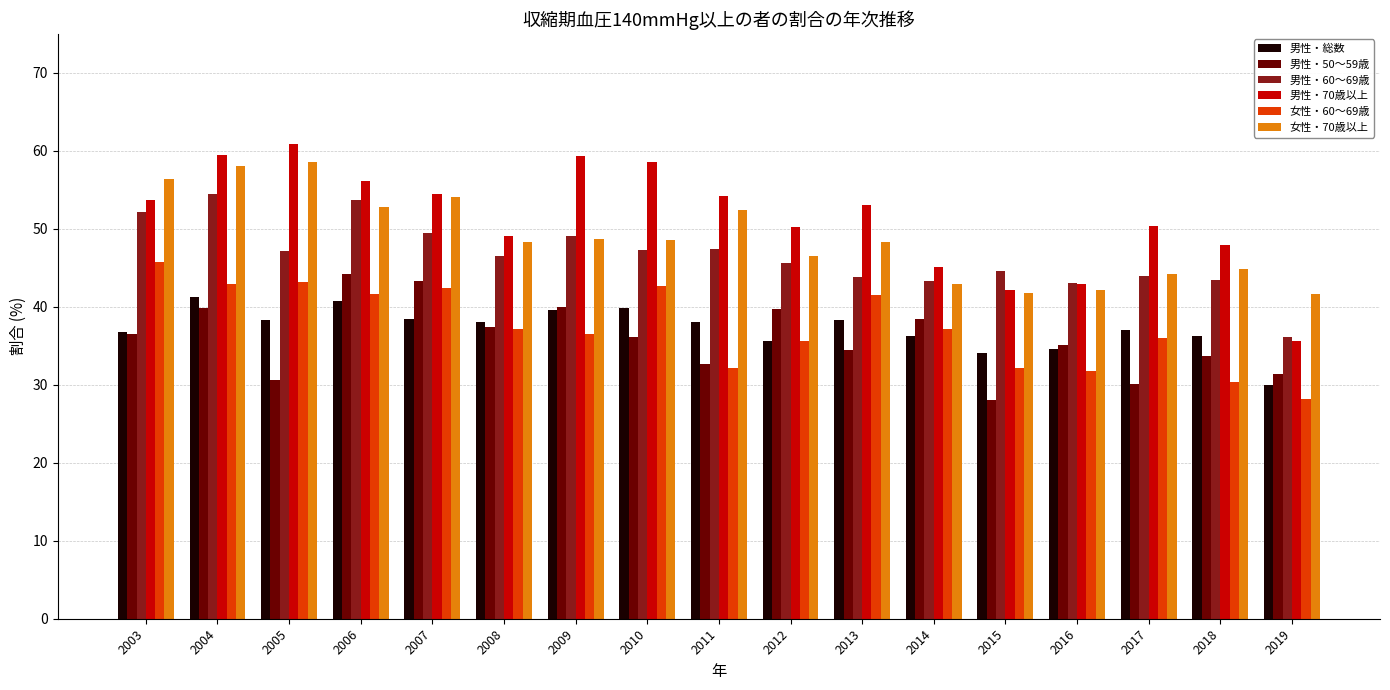

Between 2003 and 2015, which series saw the biggest shift?

女性・70歳以上